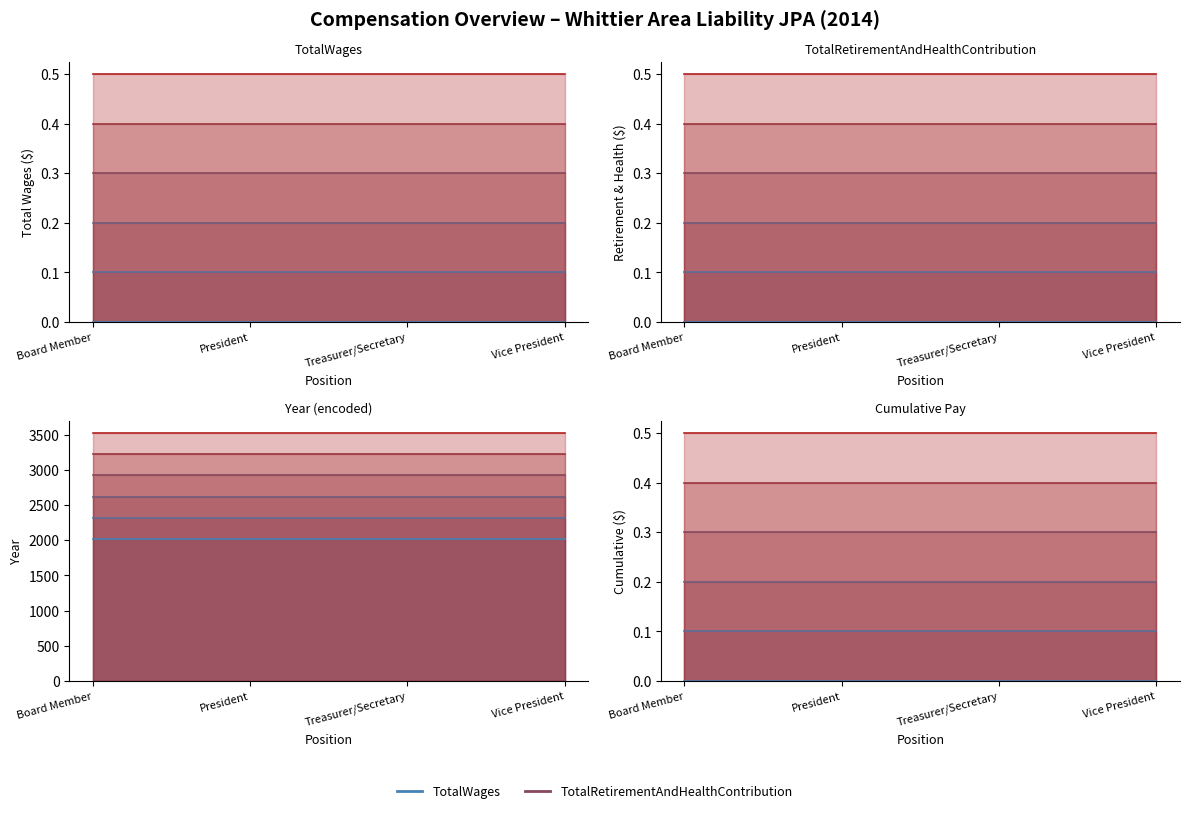

What is the difference between the highest and lowest values at President?

2014